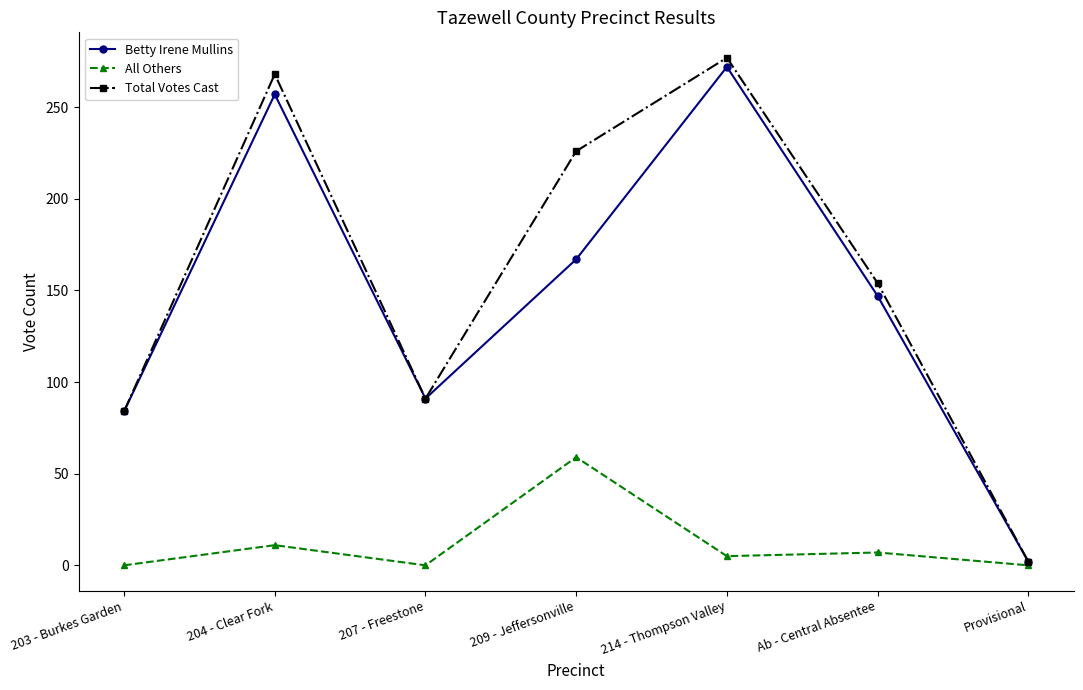

The value of All Others at 207 - Freestone is 20. True or false?

False